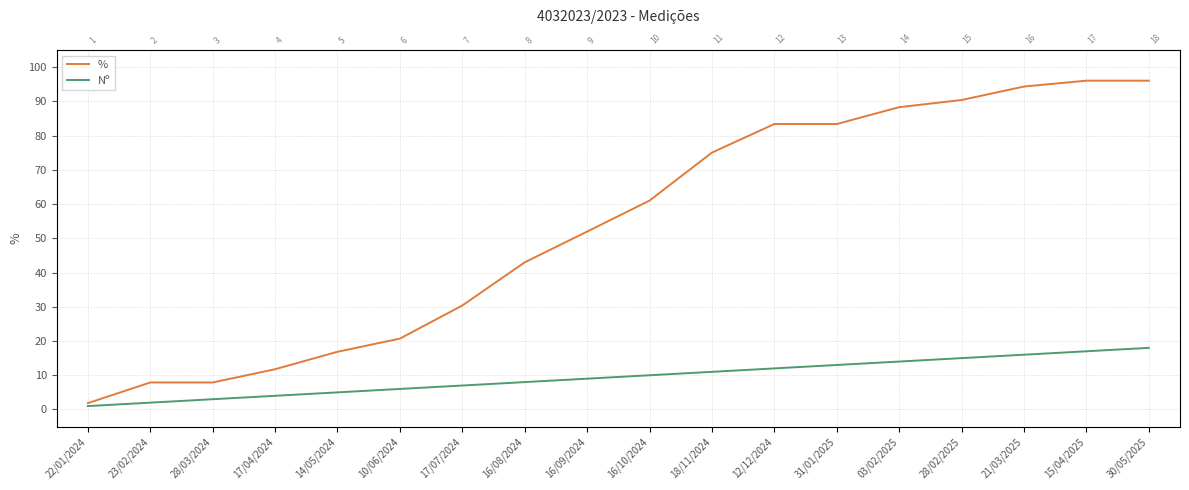

What is the average value of the Nº series?

9.5